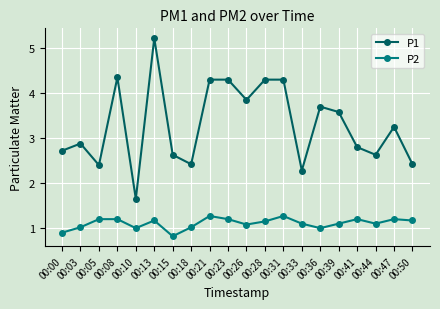

Which series has the widest spread of values?

P1